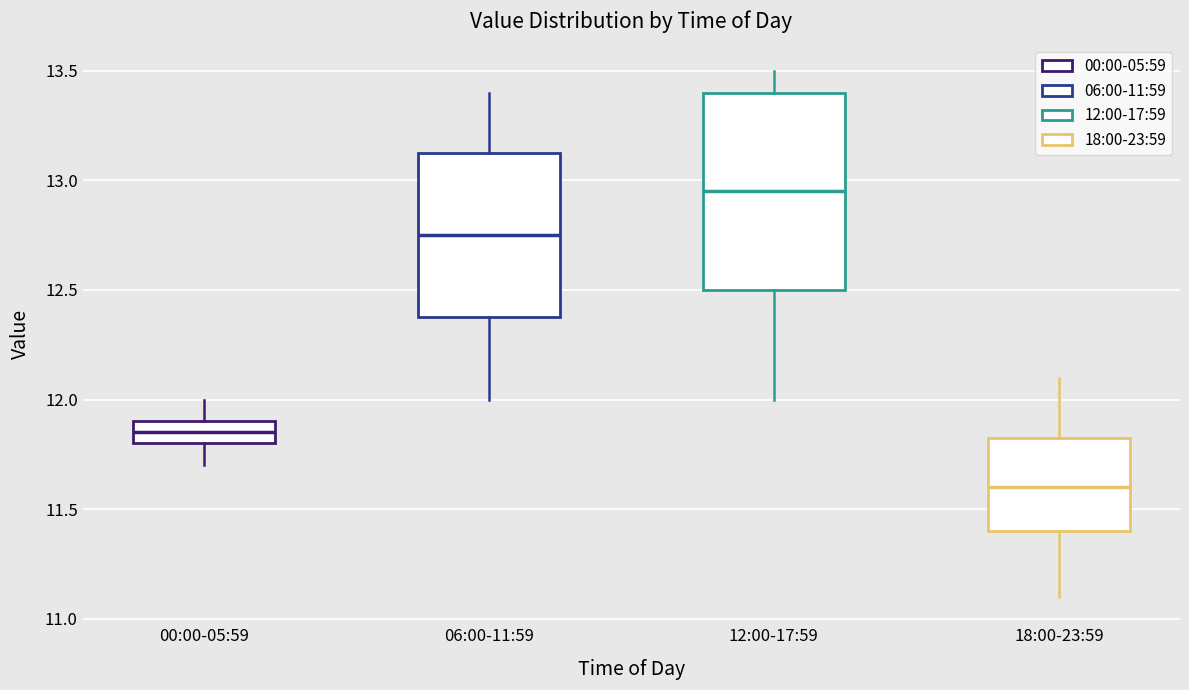

Which box has the highest median line?

12:00-17:59